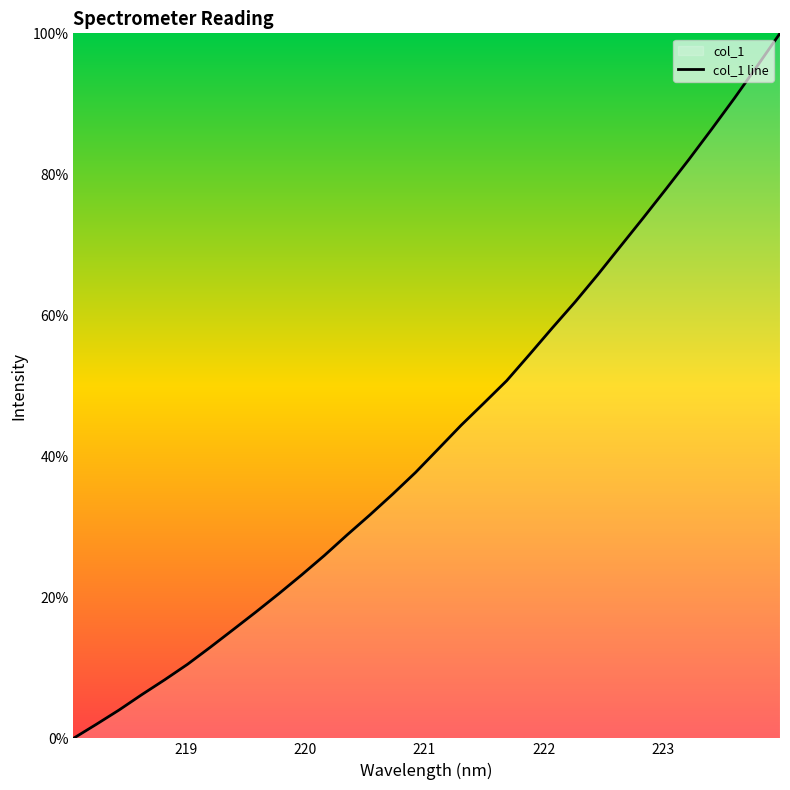

Count the number of values greater than 41.

16